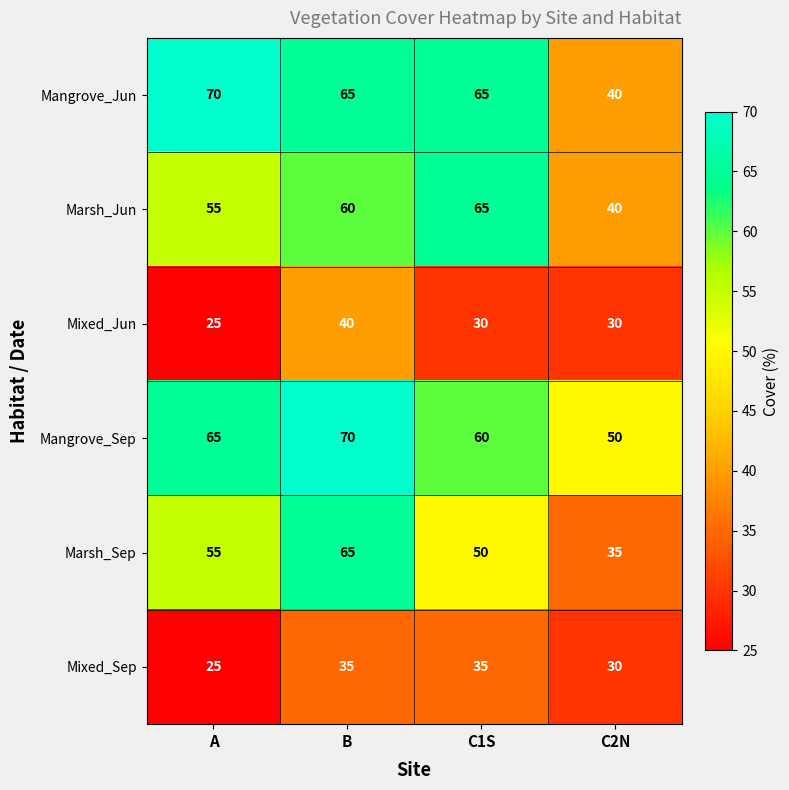

The Mangrove_Sep series shows 107 at A. True or false?

False